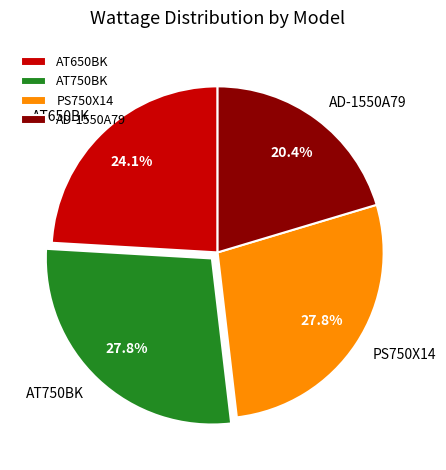

To the nearest percent, what is the difference between the largest and smallest slice percentages?

7%